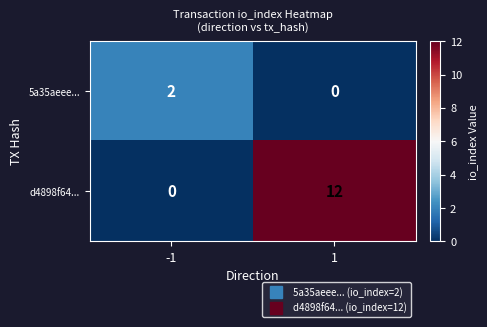

What is the average value of the d4898f64... series?

6